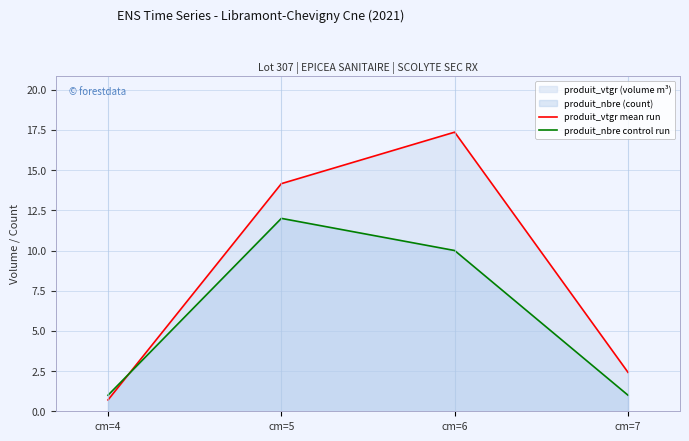

At which label does produit_nbre control run first exceed 10?

cm=5